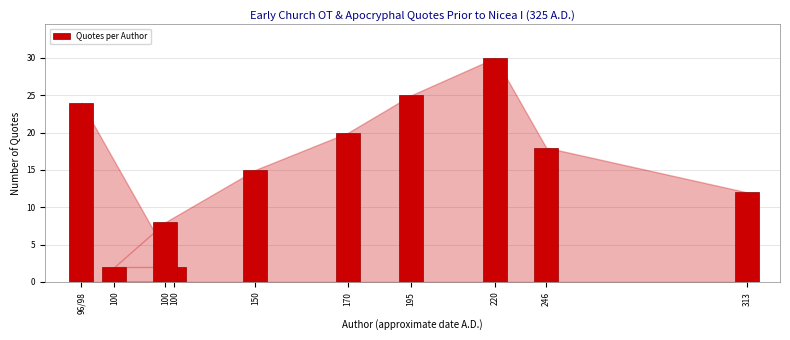

How many bars are there in total?

10